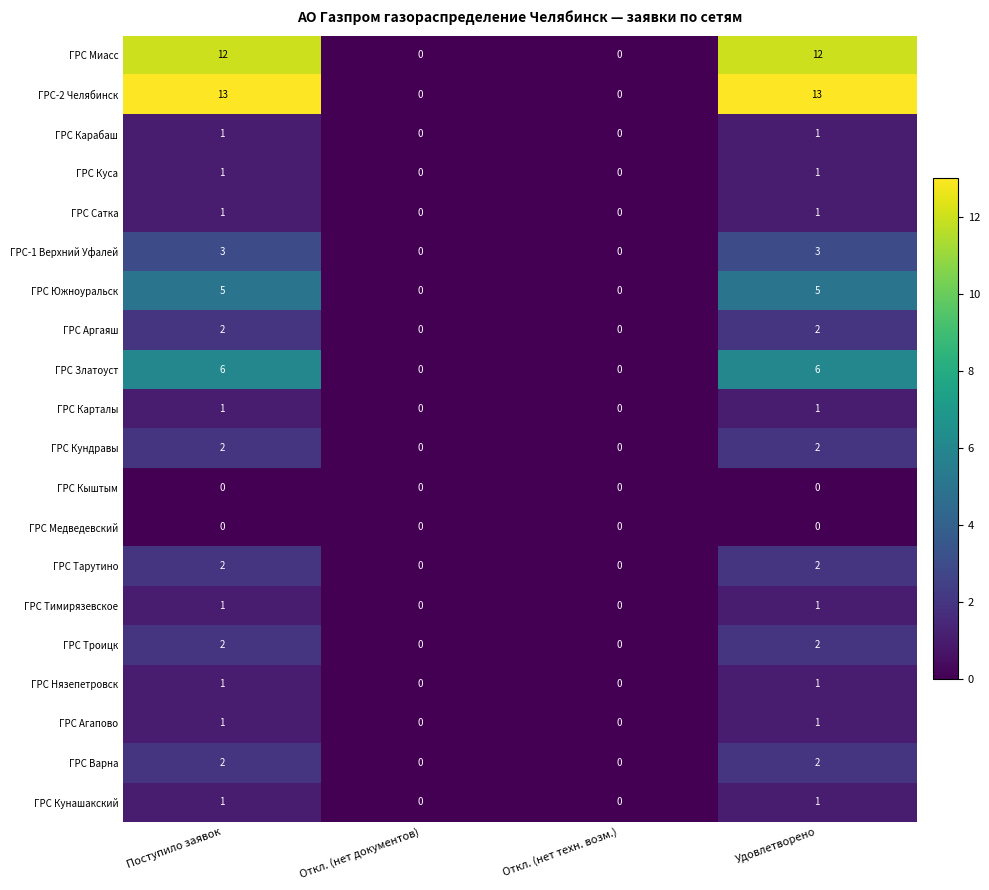

Which series has the largest range (max minus min)?

ГРС-2 Челябинск